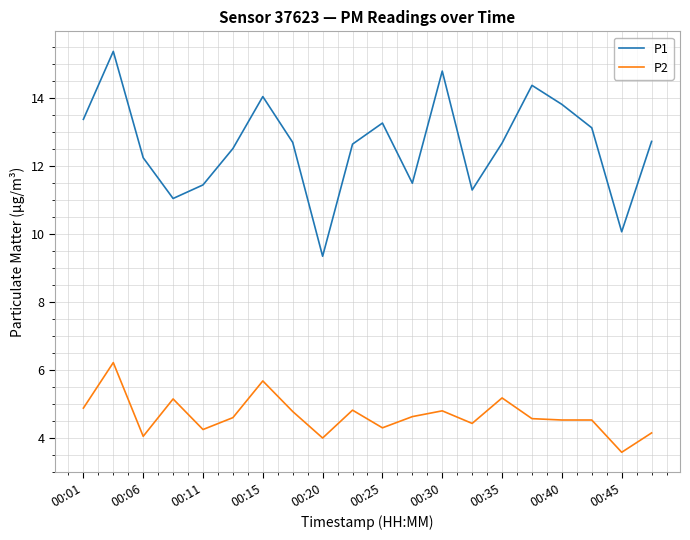

In P1, how many points are lower than both neighbors (excluding endpoints)?

5